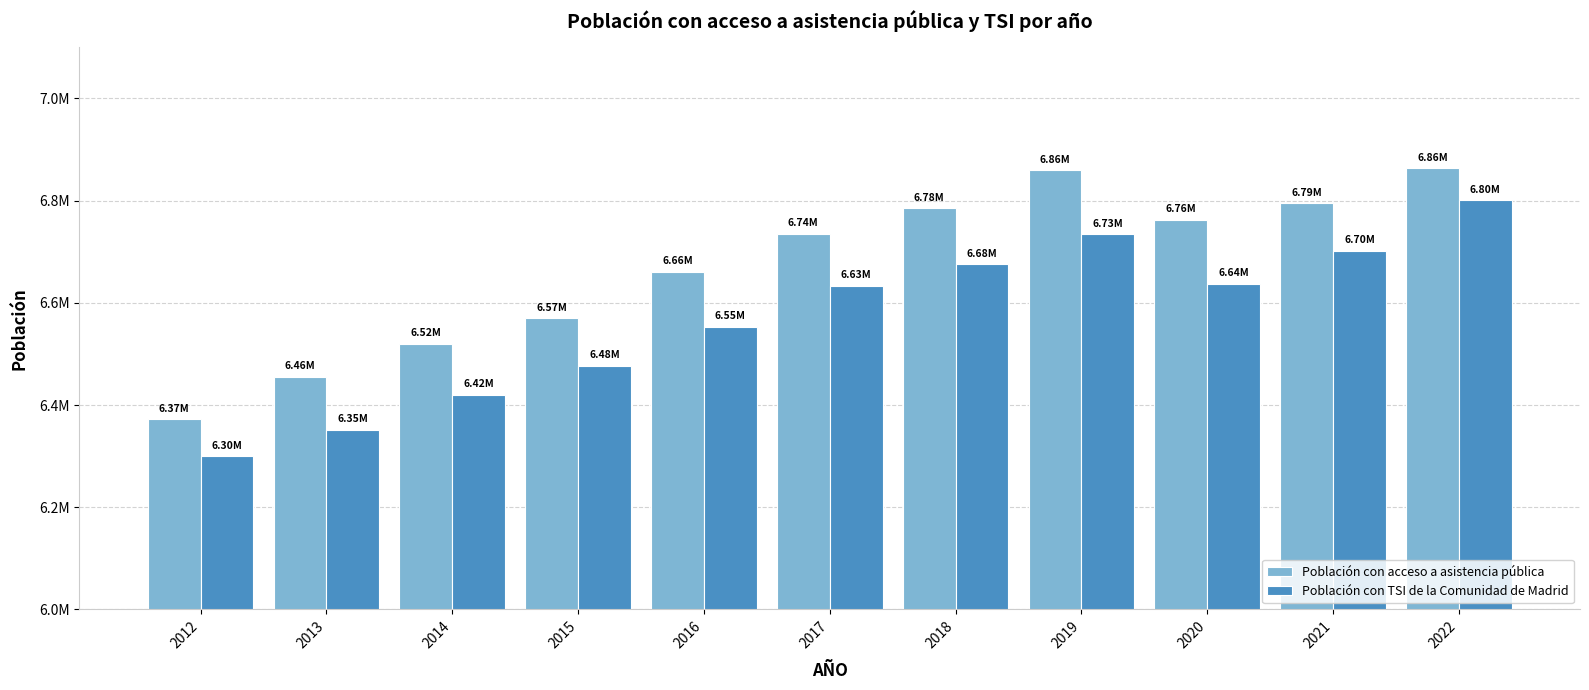

Rank the categories by Población con TSI de la Comunidad de Madrid value from lowest to highest.

2012, 2013, 2014, 2015, 2016, 2017, 2020, 2018, 2021, 2019, 2022